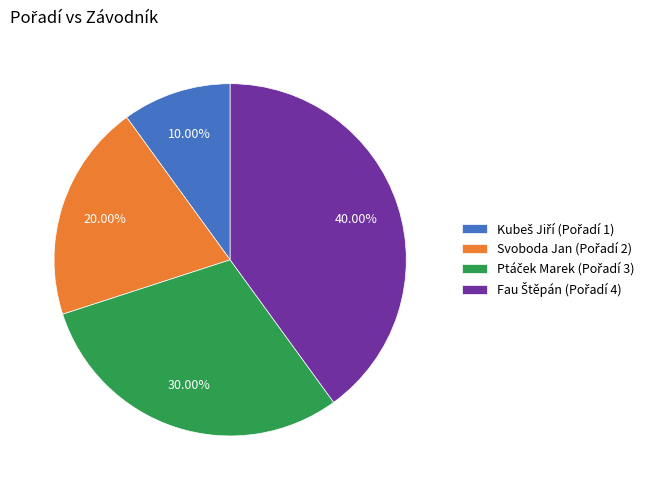

To the nearest percent, what percentage of the pie is Svoboda Jan?

20%